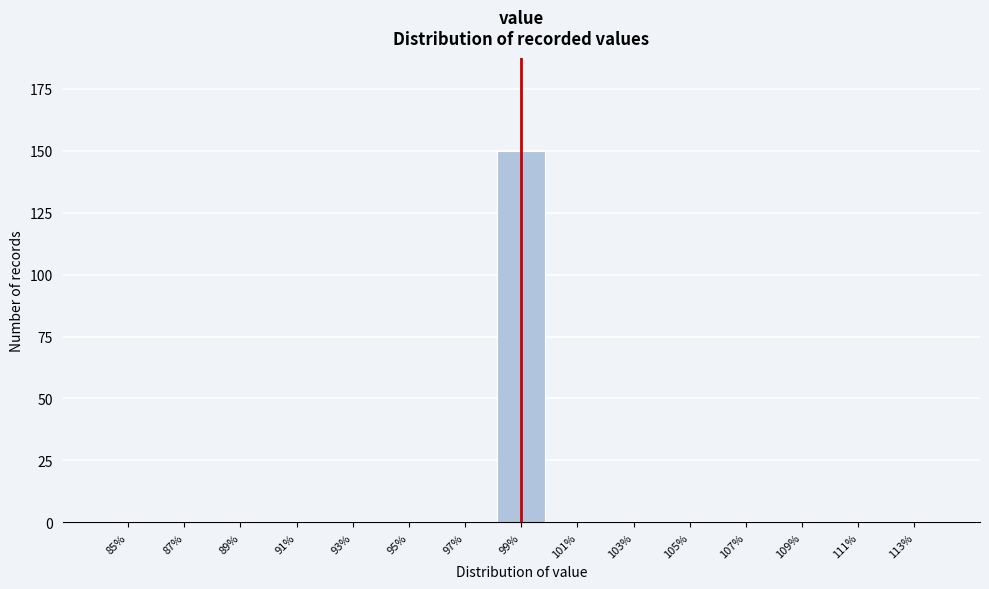

Reading right to left, extract all data points from this chart.

113%=0	111%=0	109%=0	107%=0	105%=0	103%=0	101%=0	99%=150	97%=0	95%=0	93%=0	91%=0	89%=0	87%=0	85%=0